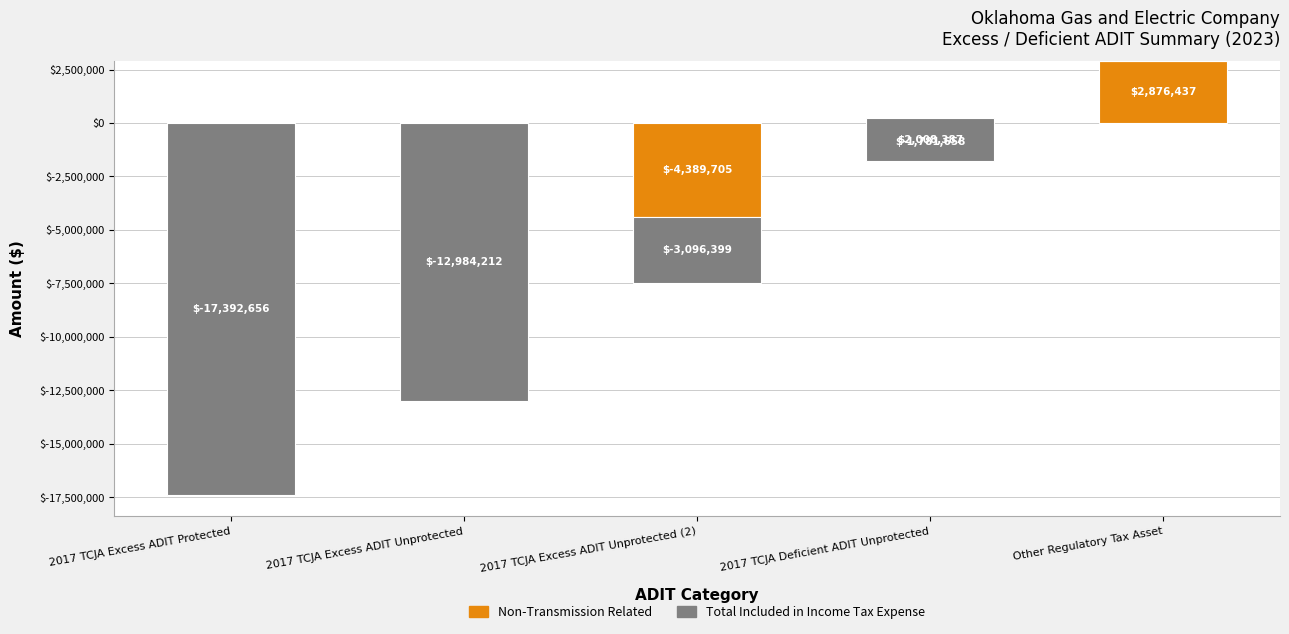

What is the total value across all series at 2017 TCJA Excess ADIT Unprotected?

-12984212.0